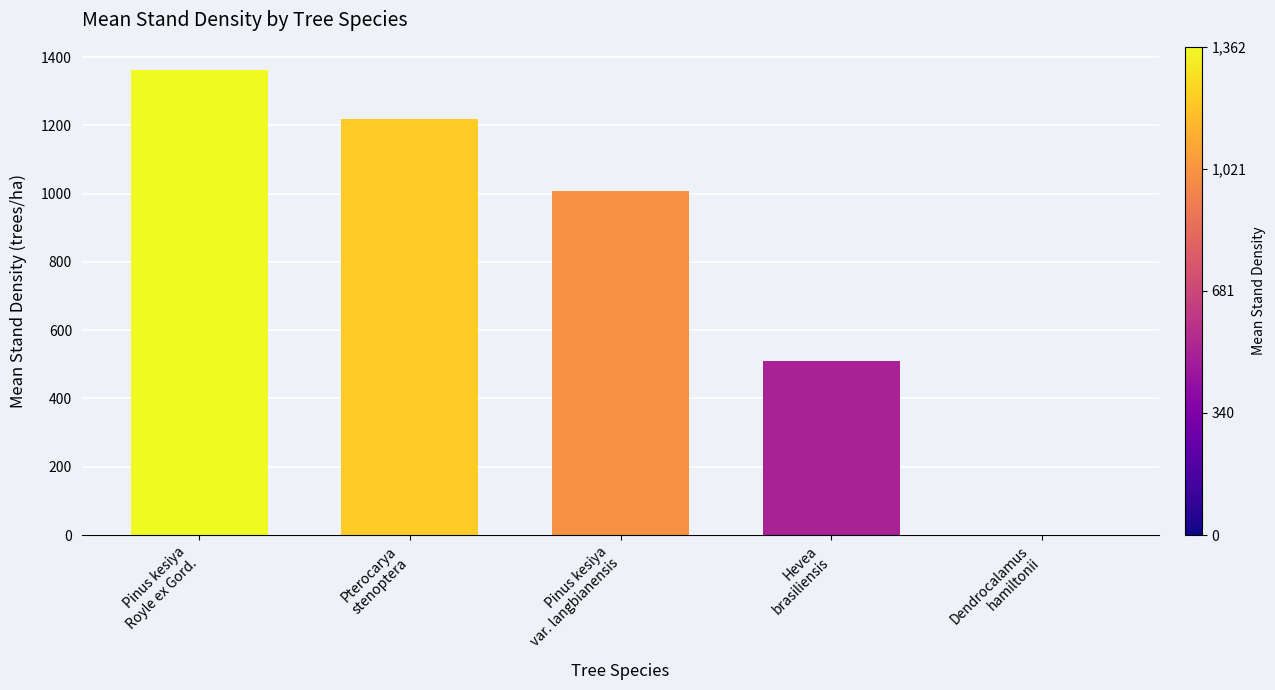

Which has a higher value, Dendrocalamus
hamiltonii or Hevea
brasiliensis?

Hevea
brasiliensis